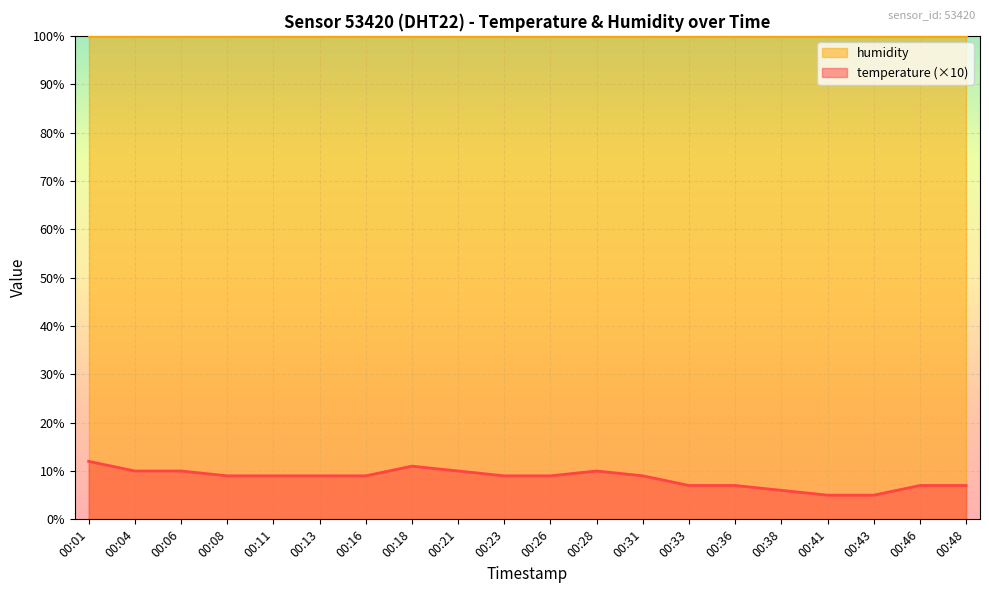

How many values are between 7 and 10?

15